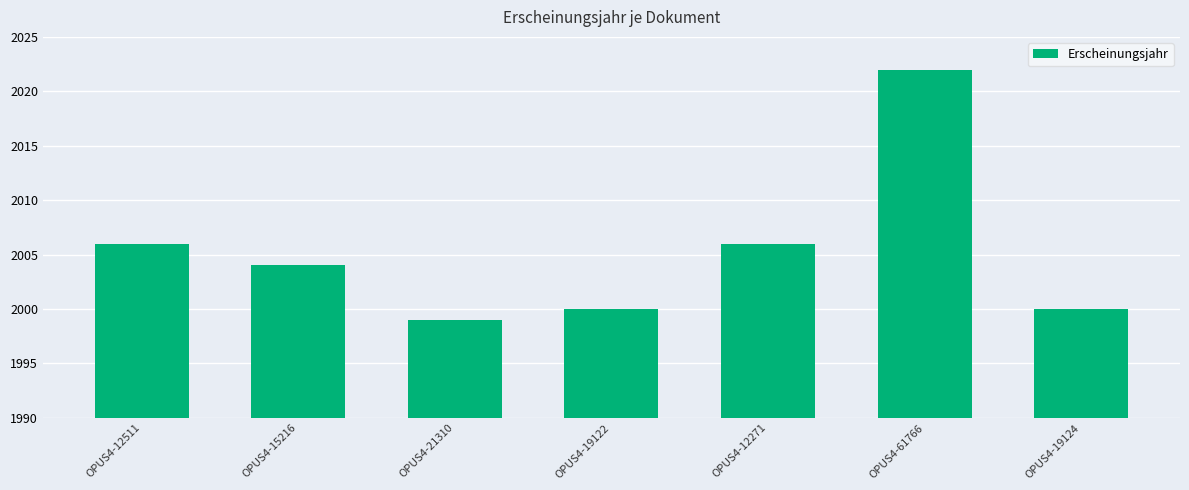

Count the number of categories in the chart.

7